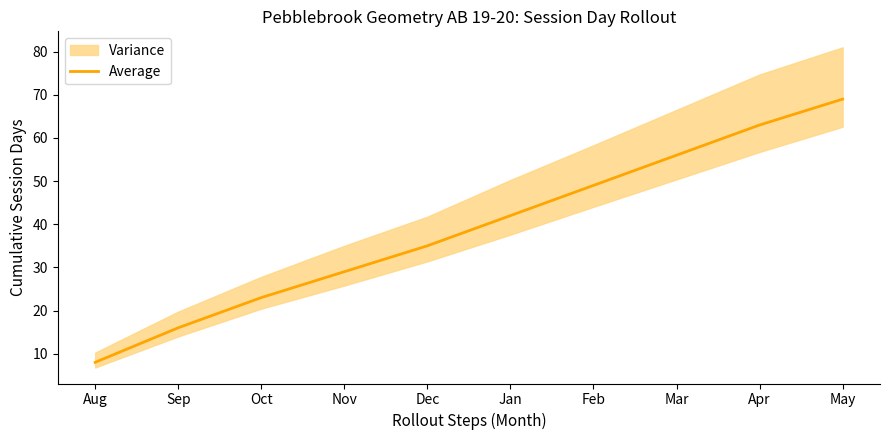

What is the approximate value at Nov, to the nearest 10?

30